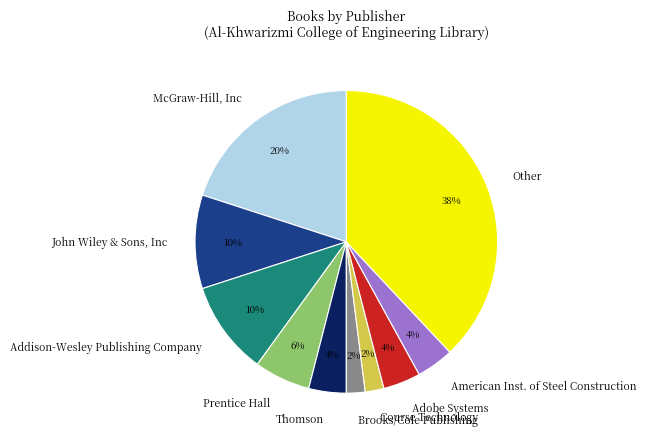

To the nearest percent, what is the difference between the Course Technology and John Wiley & Sons, Inc slice percentages?

8%